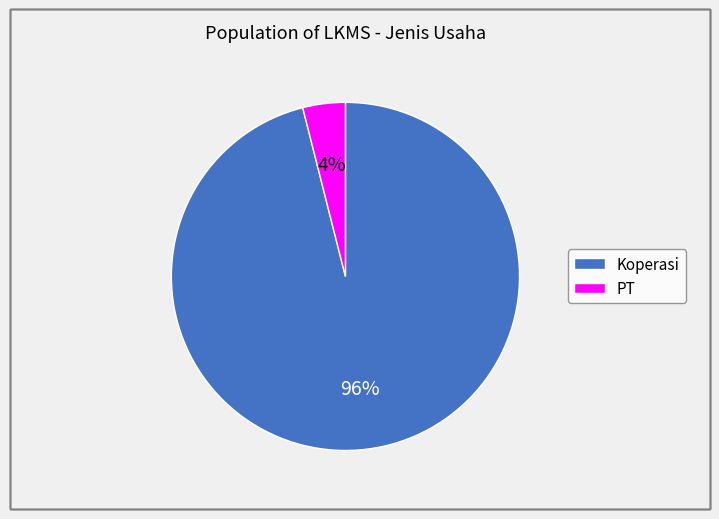

Which has a higher value, Koperasi or PT?

Koperasi